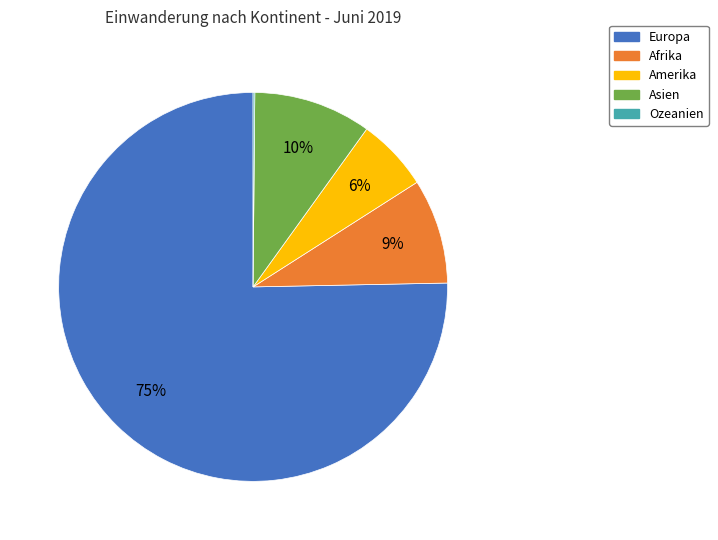

Does Europa represent more than half of the total?

Yes